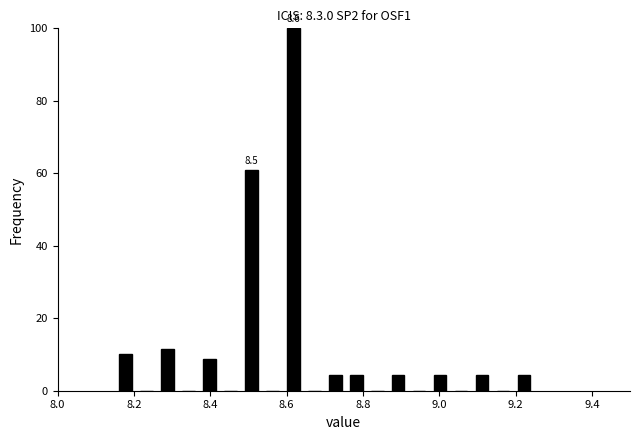

Around what value on the x-axis is the tallest bar? Give the approximate position of its centre, as read against the axis.

8.62